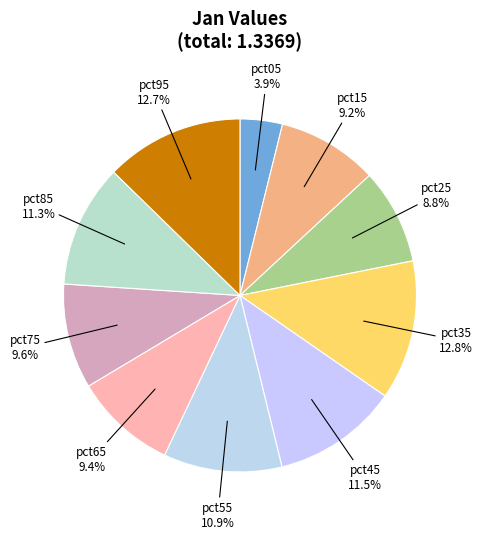

Is it true that pct45 is 1% of the pie?

False